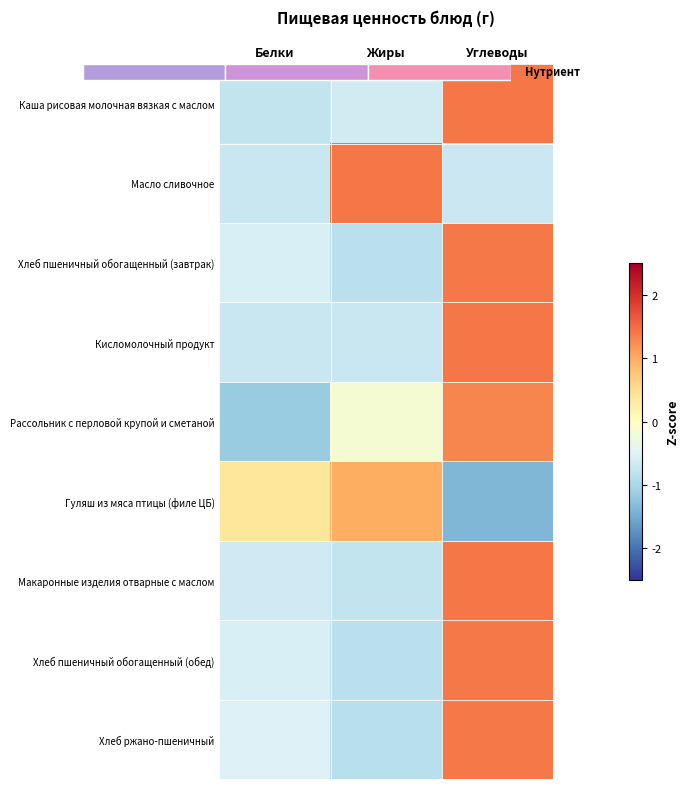

What is the spread (max minus min) of values at Углеводы?

2.8